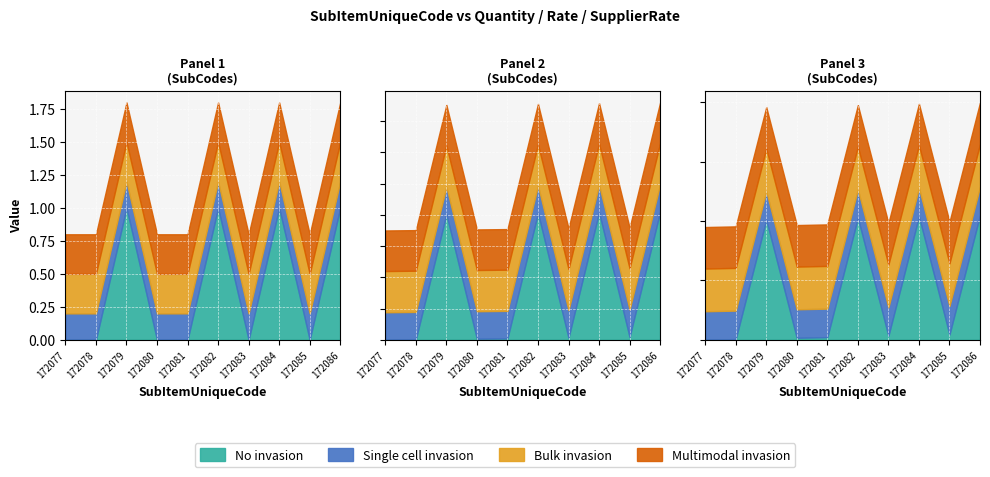

True or false: Quantity has a value of 0 at 172084.

False